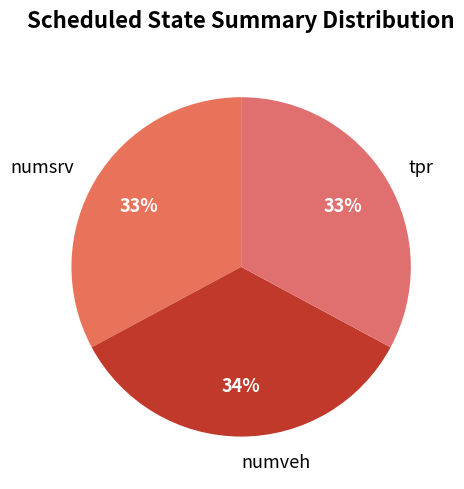

What percentage is the tpr slice, to the nearest percent?

33%